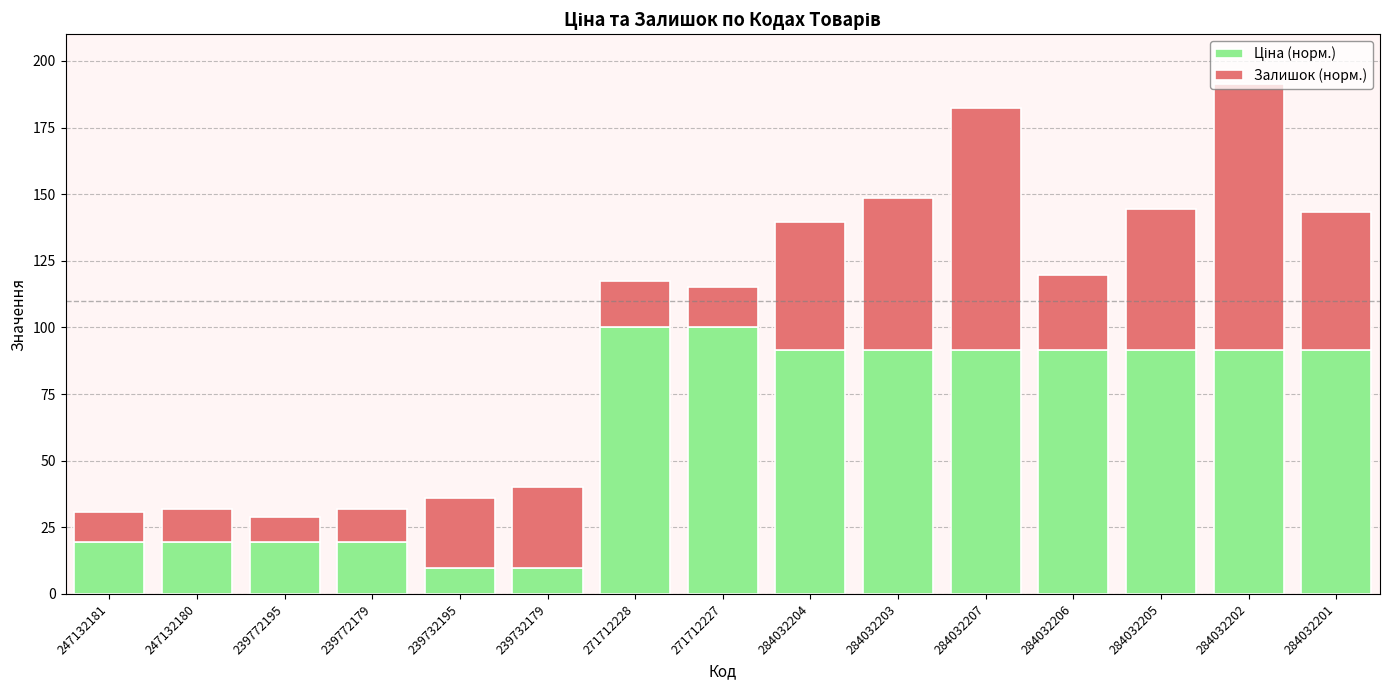

Are the bars grouped side by side (vs. stacked)?

No